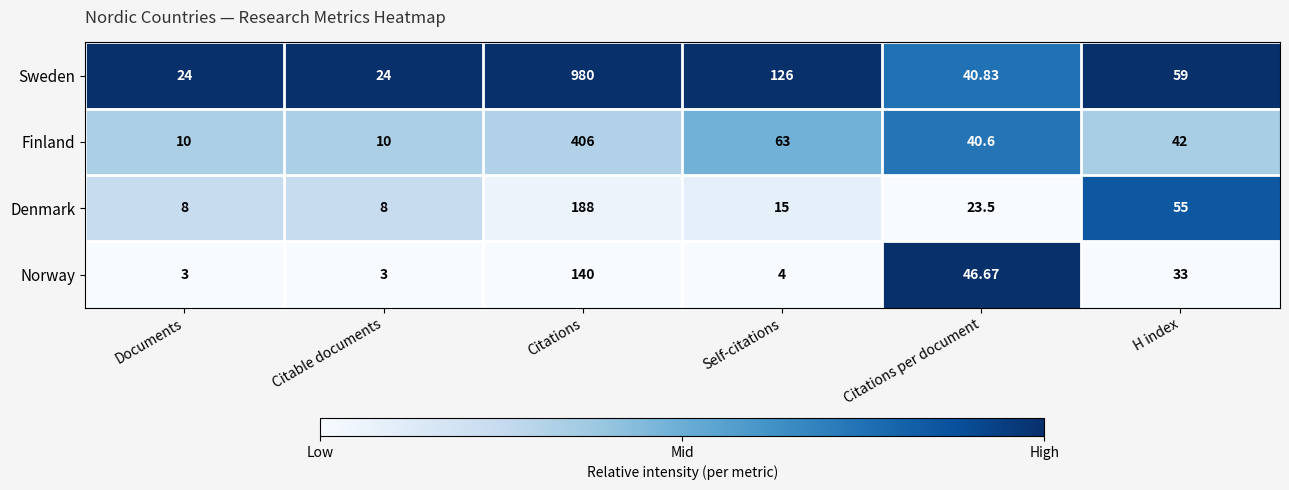

Where does the Denmark series first go above 23?

Citations